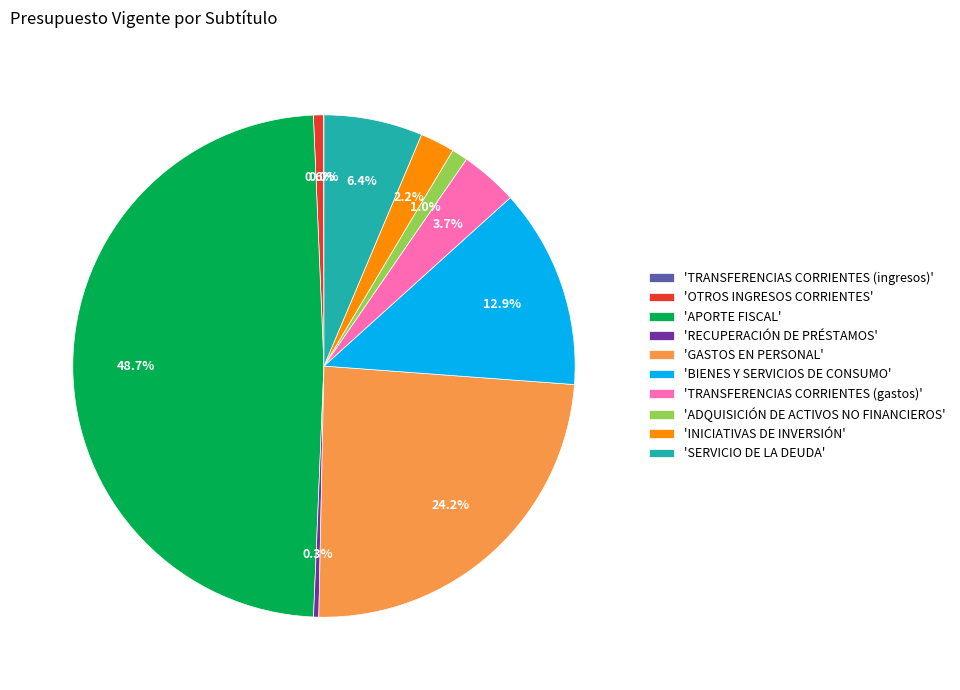

What percentage is NOT represented by 'APORTE FISCAL'?

51.3%